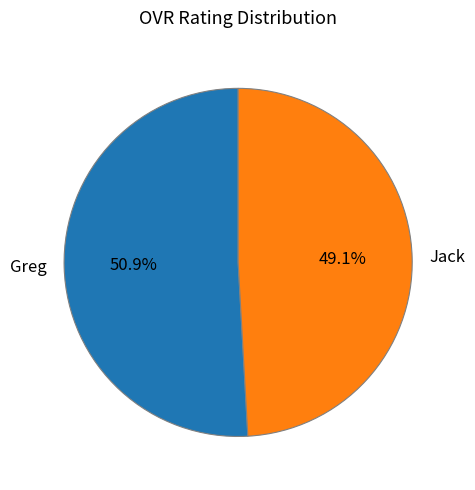

Is the sum of Jack and Greg greater than half?

Yes